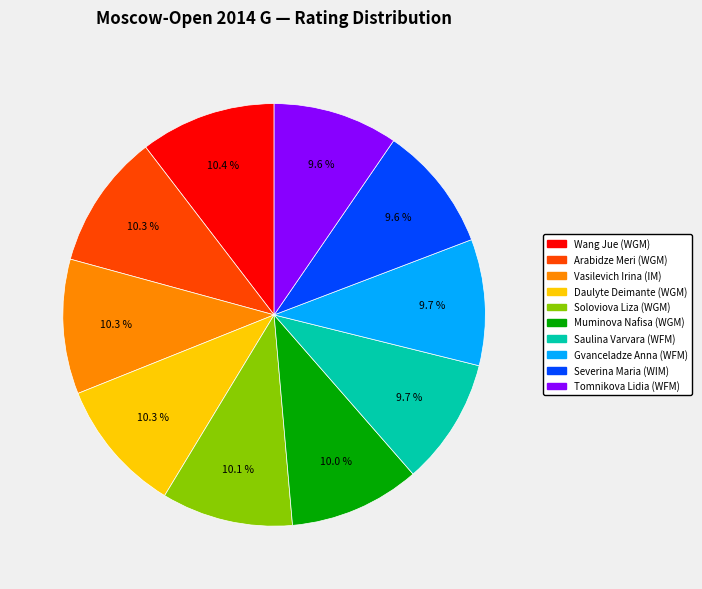

Is there any slice that represents more than half of the pie?

No